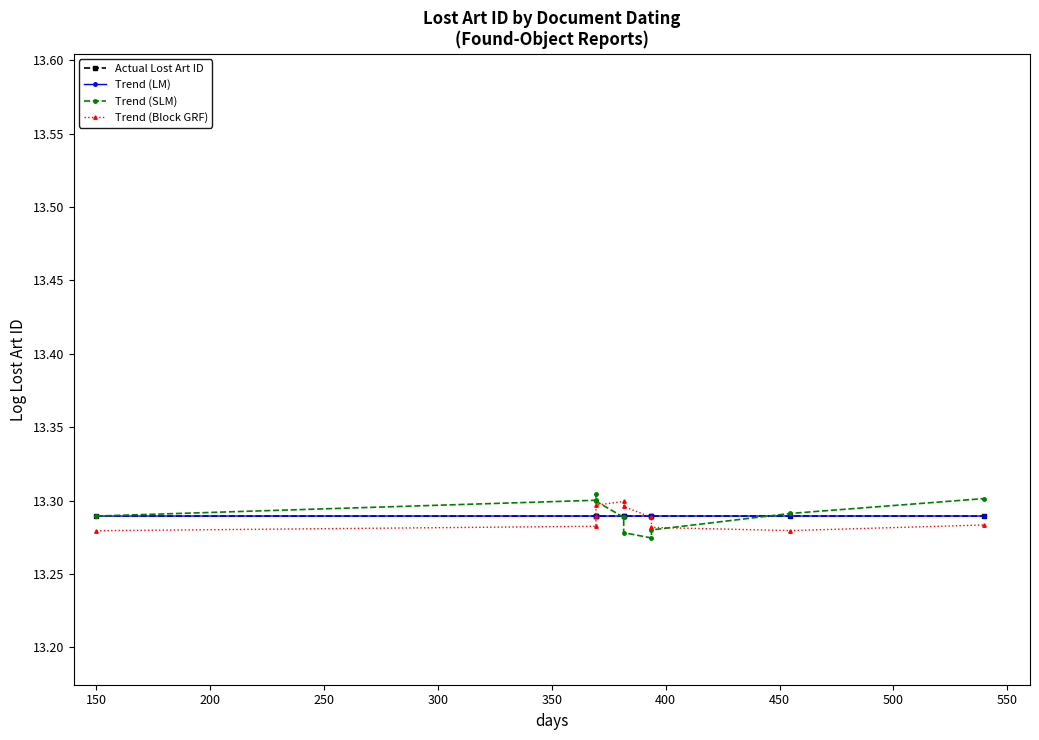

True or false: Trend (LM) and Trend (Block GRF) cross at least once.

True